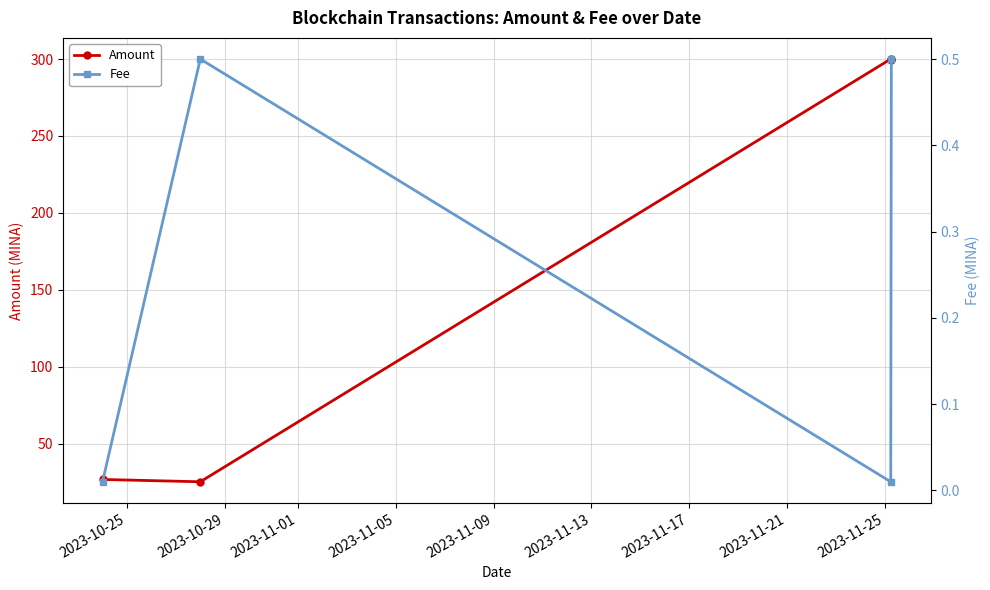

What is the value of the Amount point at the 2nd from the left?

25.2